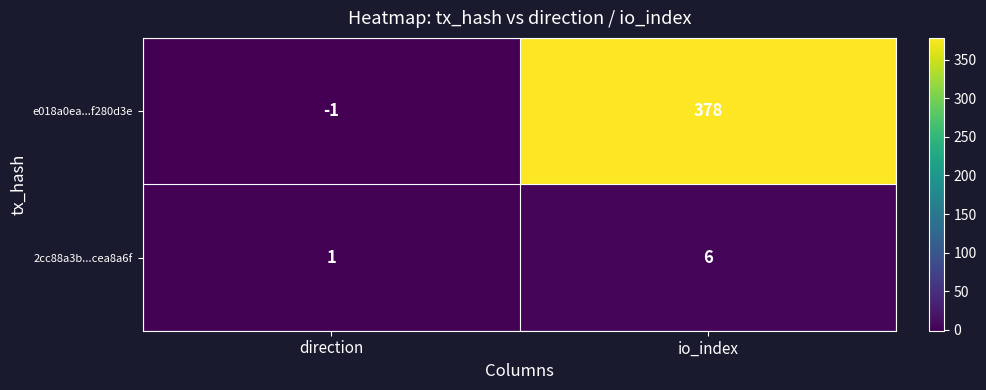

At how many categories does at least one series exceed 165?

1